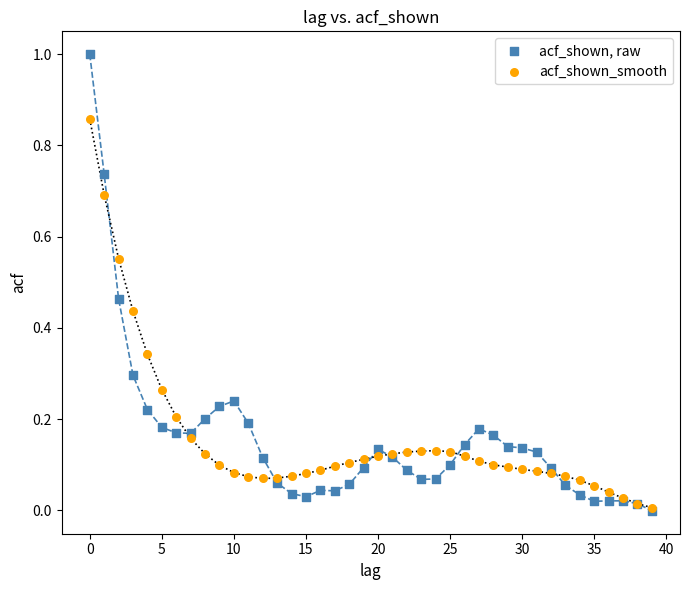

Which series contains the highest Y value?

acf_shown, raw